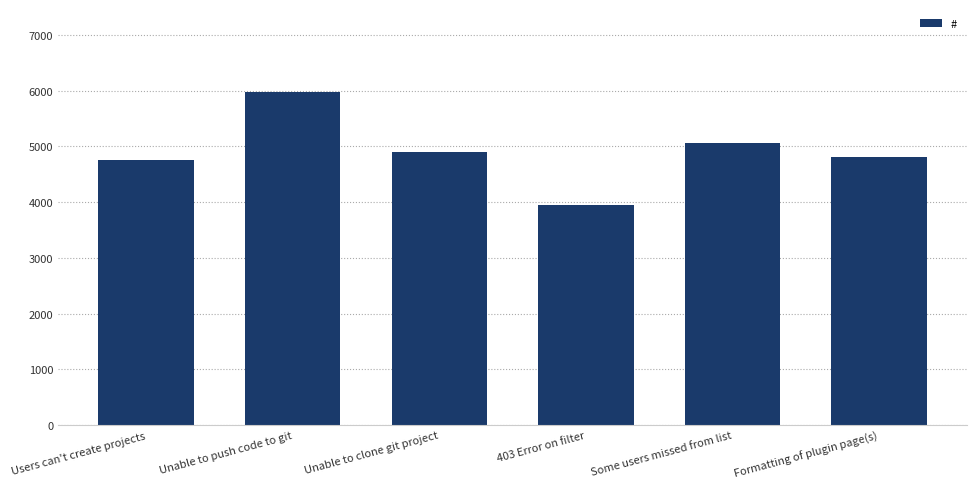

How many data points are less than 4890?

3